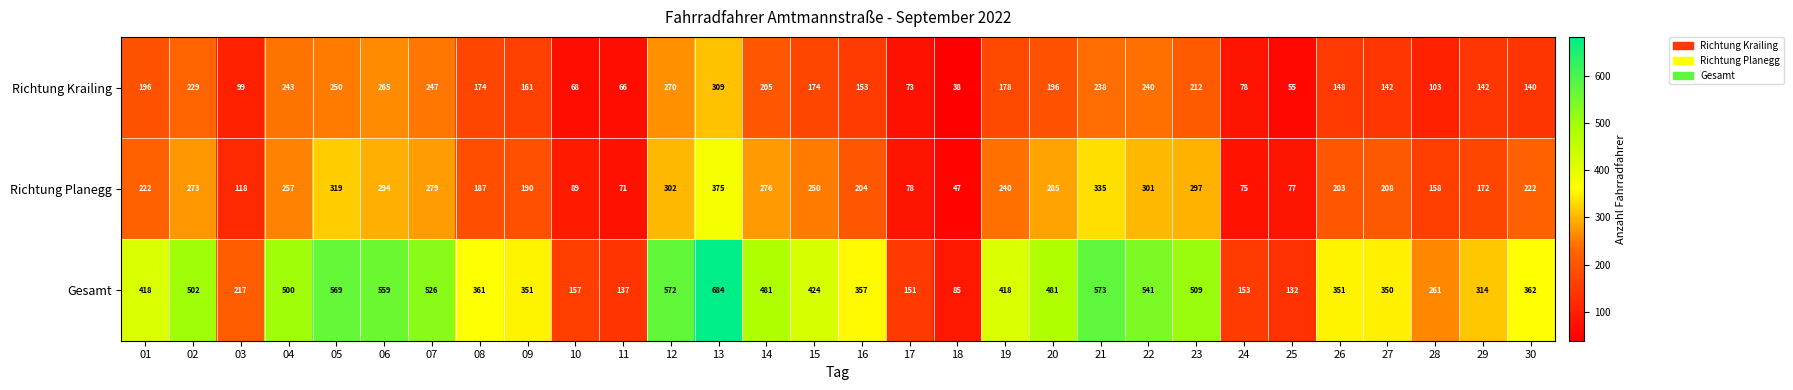

Which series has the largest range (max minus min)?

Gesamt